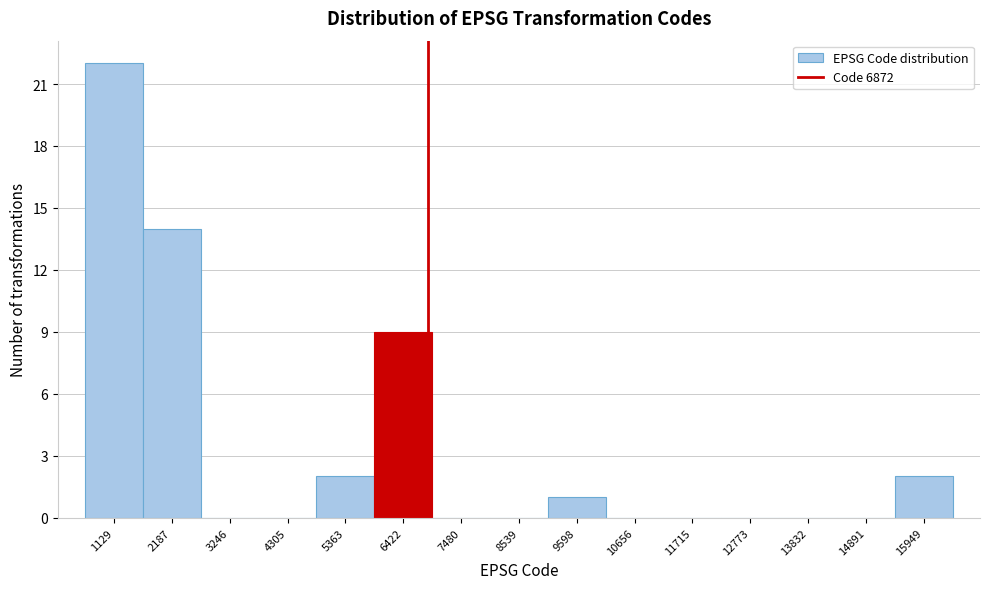

What is the height of the bar covering 4800 to 5800 on the x-axis? Neither the bar edges nor the heights are printed on the chart, so give them approximately, as read against the axes.

2